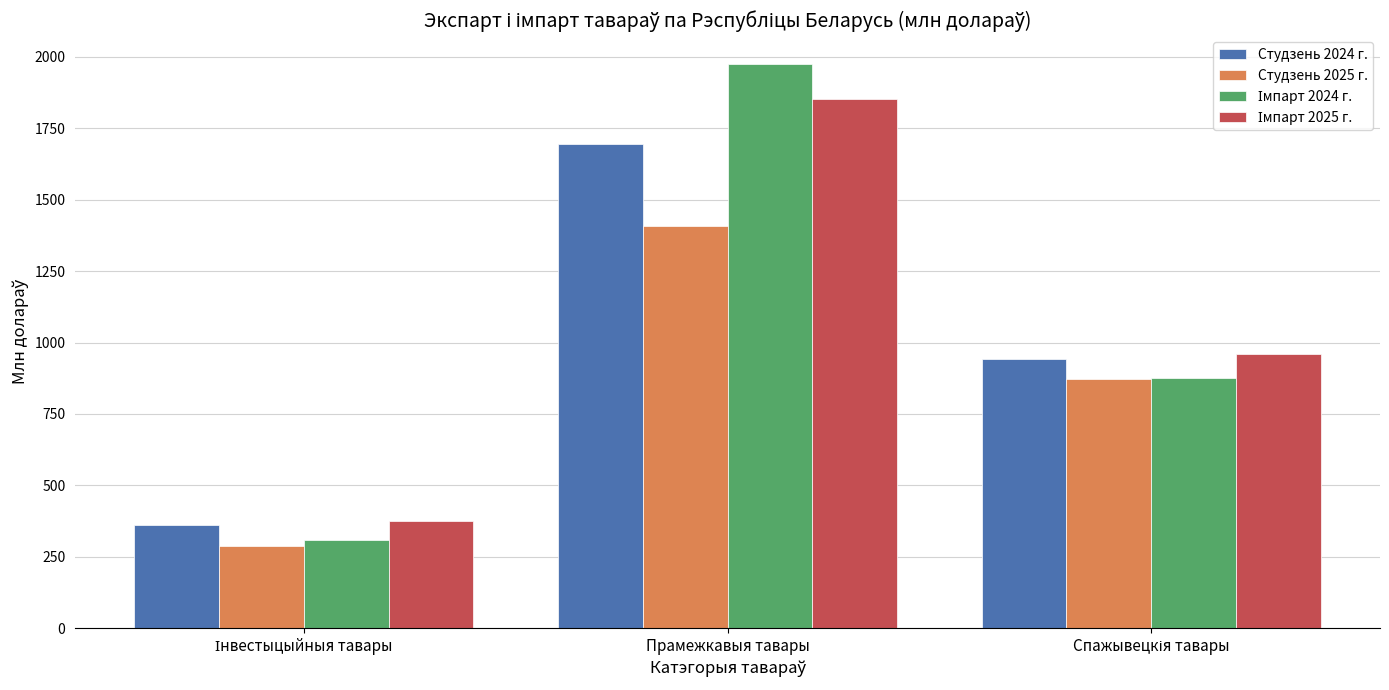

What is the maximum value for Студзень 2024 г.?

1695.6